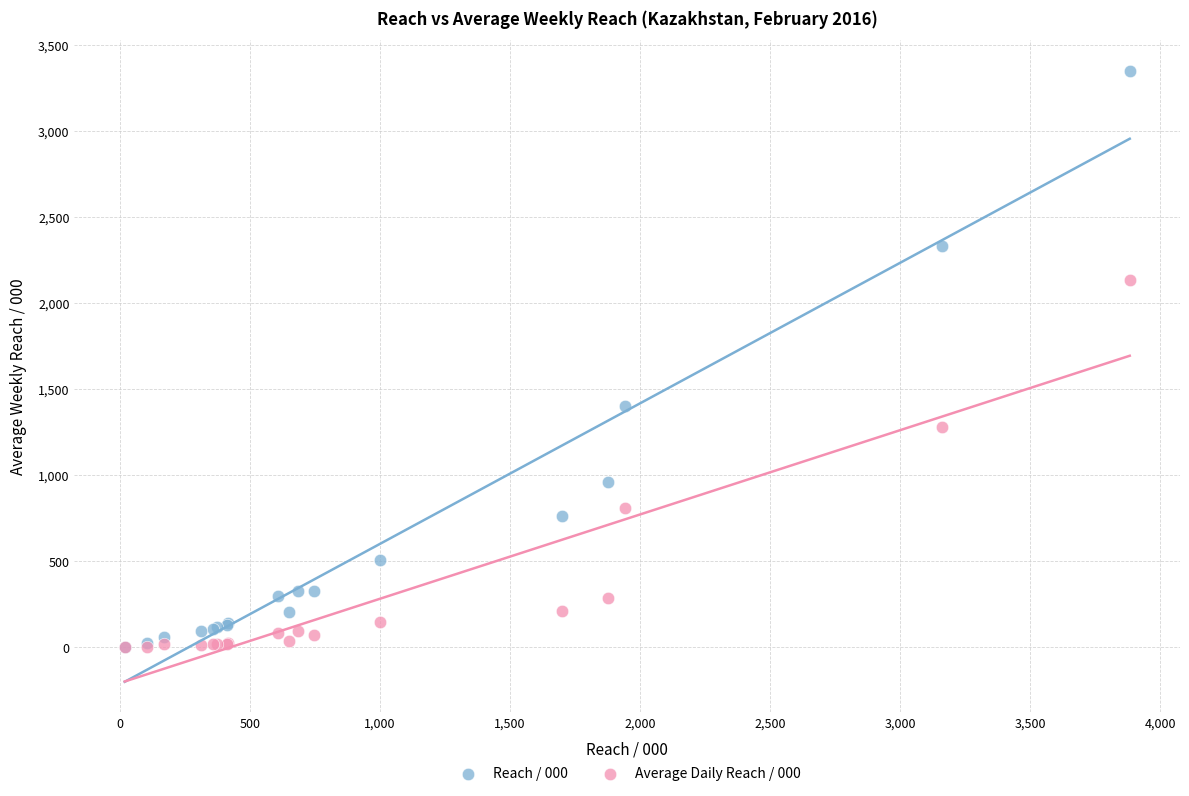

Across all series, what Y value is closest to 1674?

1403.9